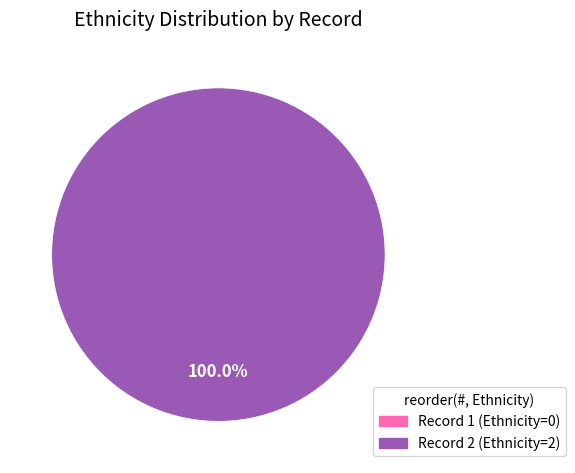

To the nearest percent, what is the combined percentage of 1 and 2?

100%